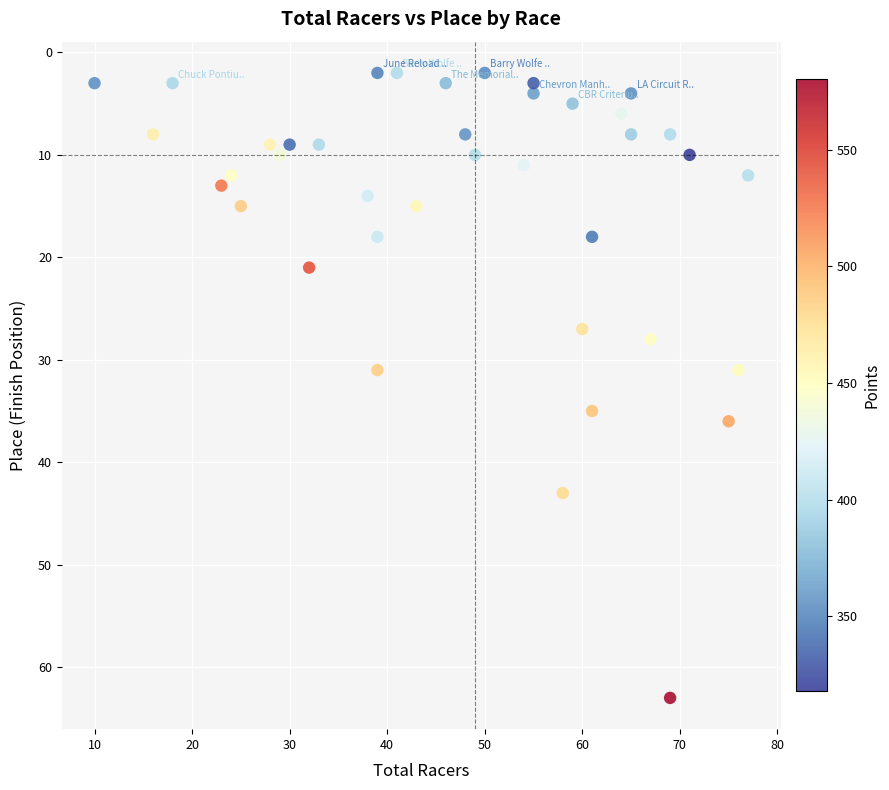

What is the range of Y values (max minus min)?

61